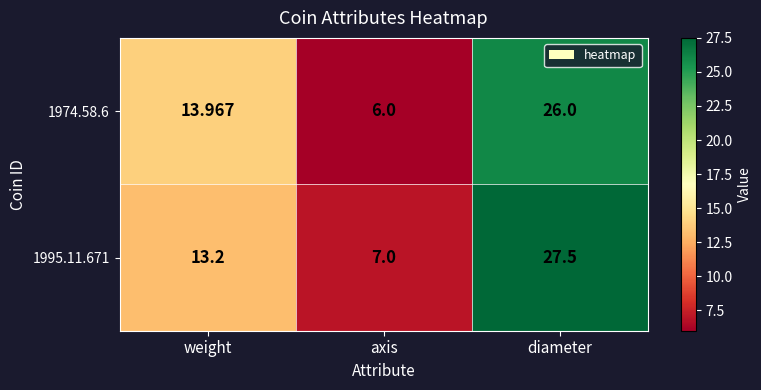

Rank the series by their maximum value, from highest to lowest.

1995.11.671, 1974.58.6